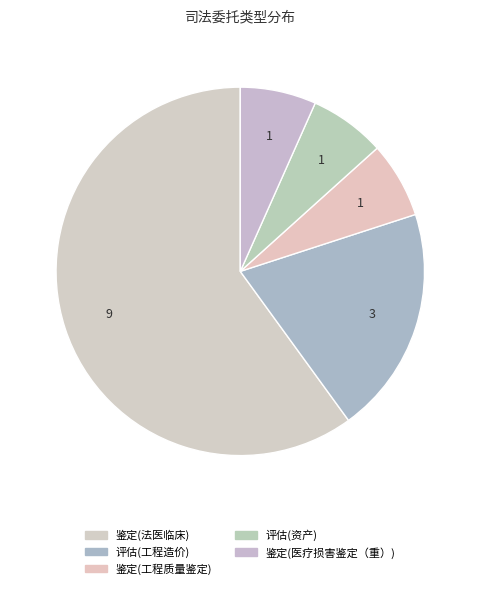

Between 评估(工程造价) and 评估(资产), which is larger?

评估(工程造价)